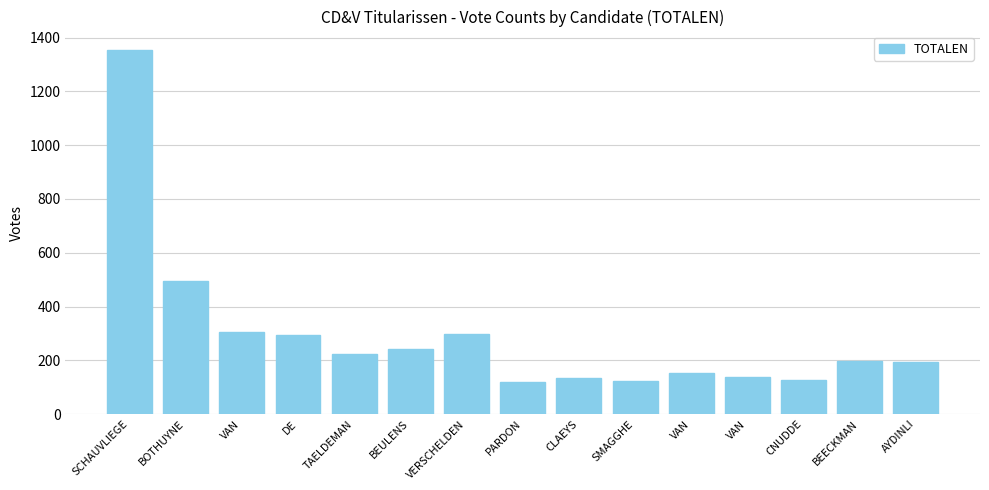

What is the label of the 13th bar from the left?

CNUDDE